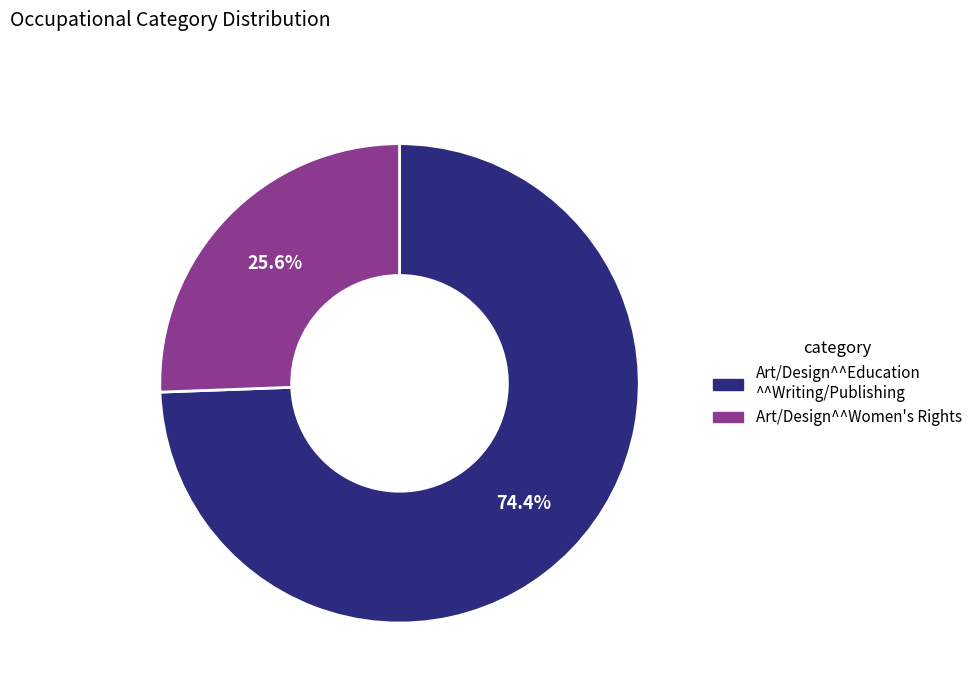

Does any single category account for the majority?

Yes